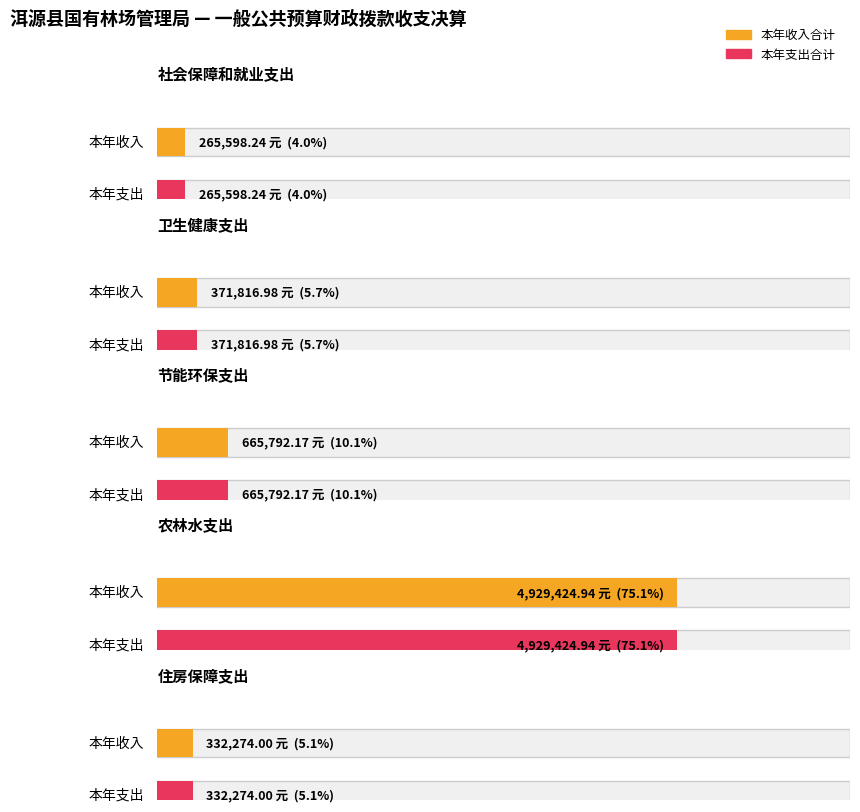

Reading left to right, extract all data points from this chart.

本年收入合计: 265598.2	371817.0	665792.2	4929424.9	332274.0
本年支出合计: 265598.2	371817.0	665792.2	4929424.9	332274.0